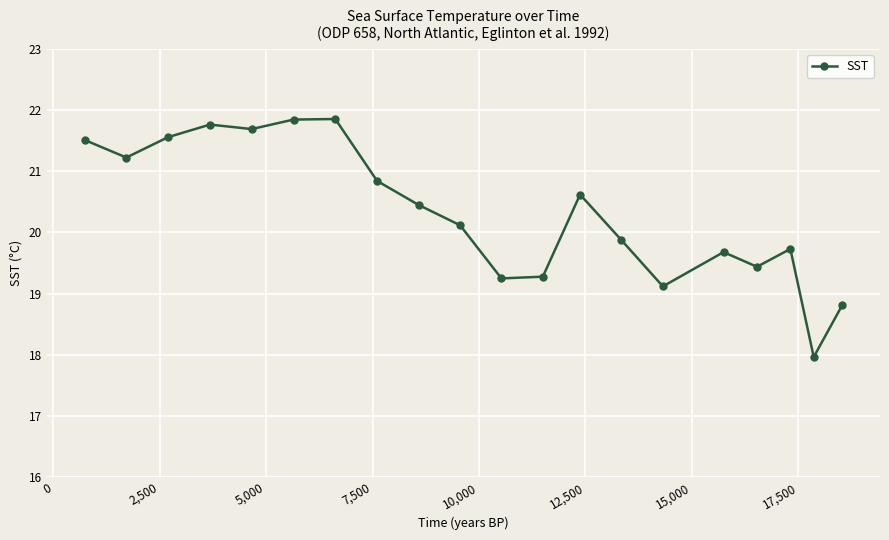

True or false: the data has more than 1 interior local peaks.

True